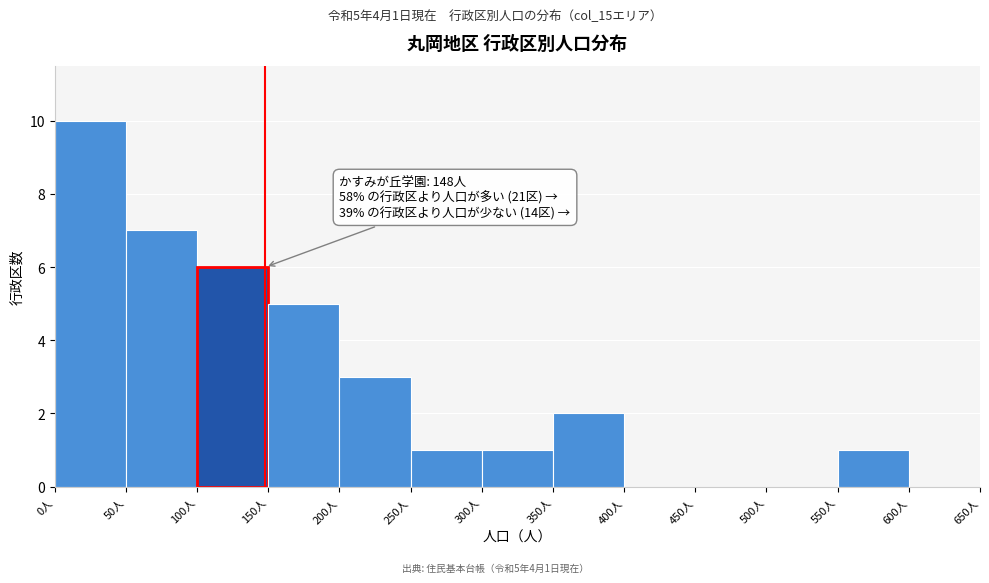

Over which range of the x-axis is the bar tallest?

0 to 50